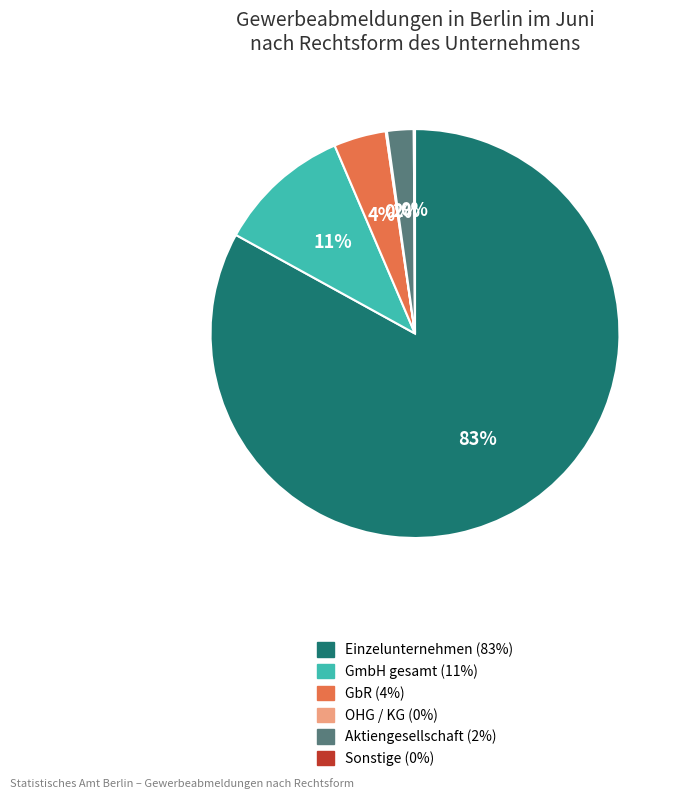

To the nearest percent, what is the average slice percentage?

17%